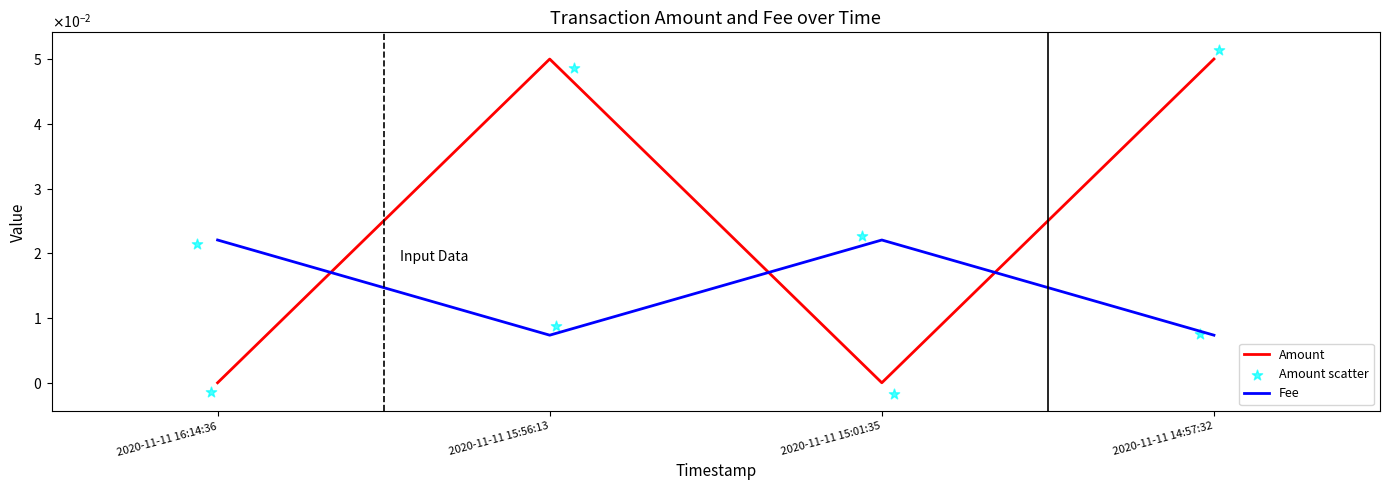

Is the value of Amount at 2020-11-11 15:01:35 greater than the value of Fee at 2020-11-11 15:01:35?

No